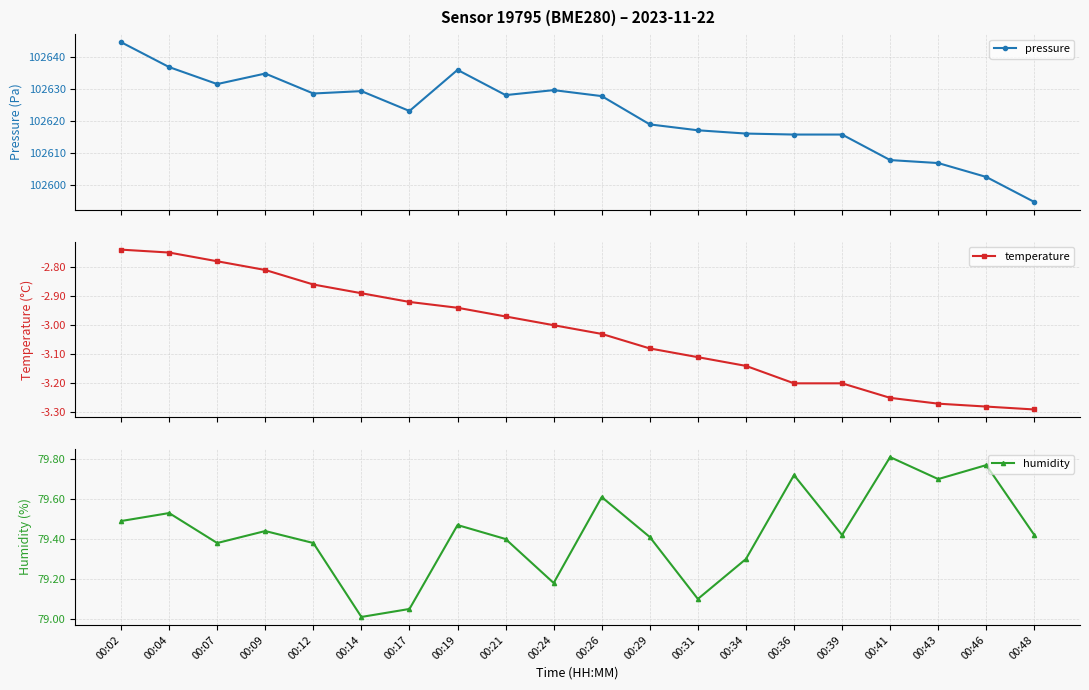

What is the minimum value for humidity?

79.0